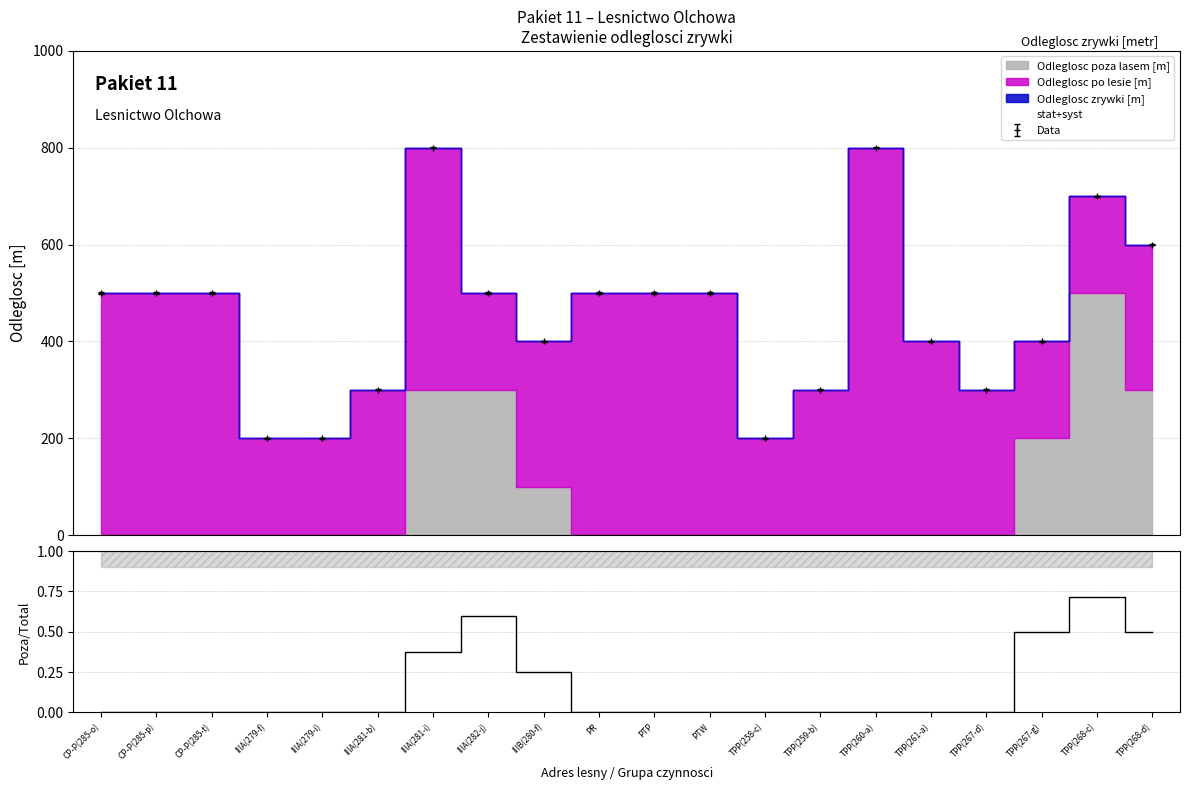

True or false: Data has more than 1 points higher than both neighbors.

True